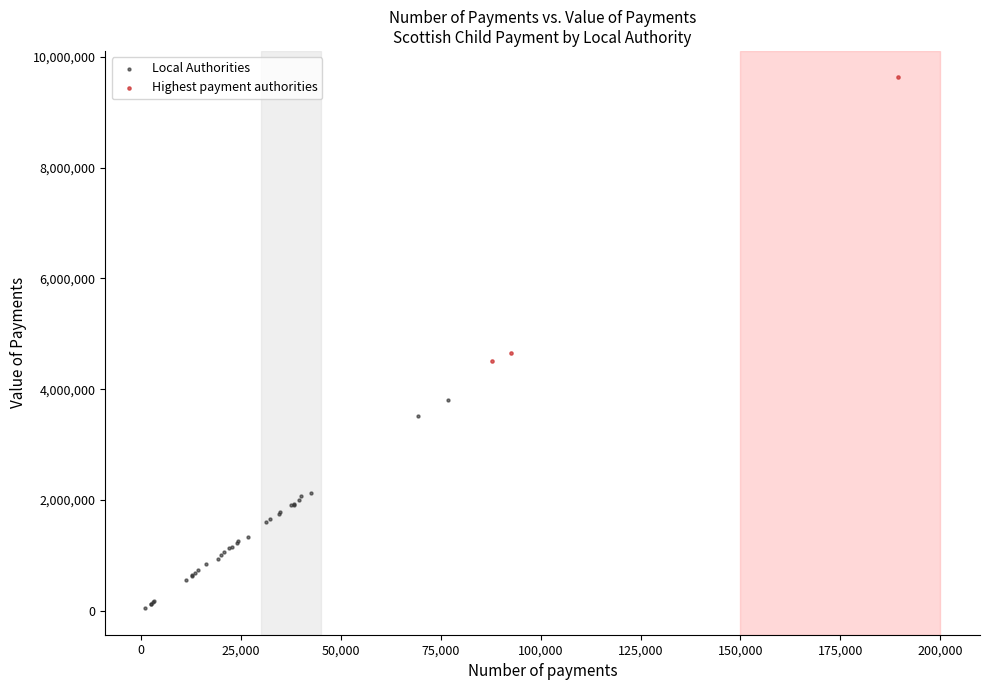

Which series contains the highest Y value?

Highest payment authorities